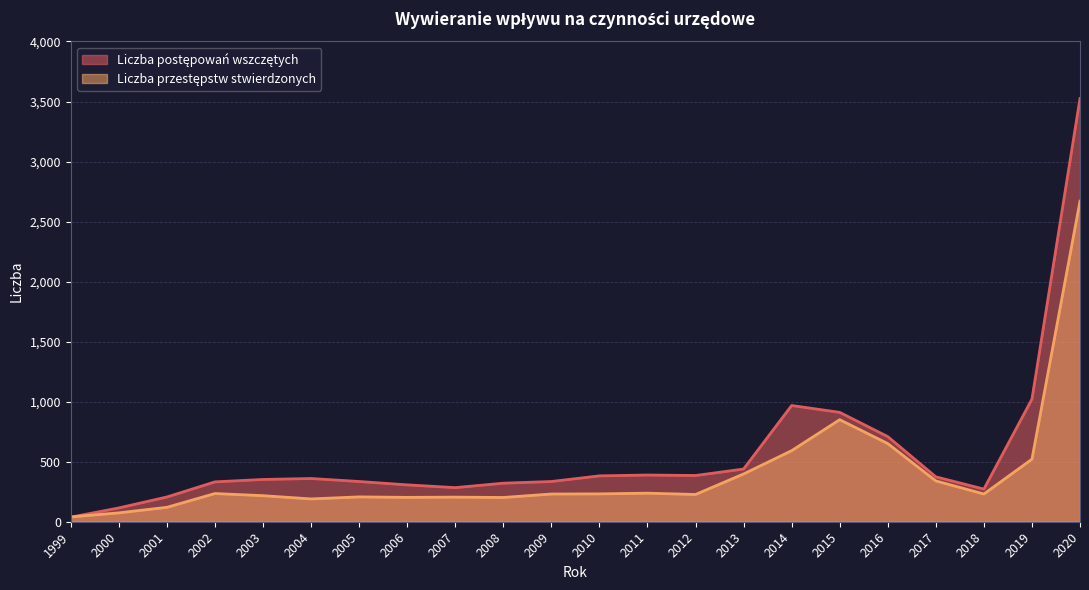

List the labels in order of Liczba postępowań wszczętych value, smallest first.

1999, 2000, 2001, 2018, 2007, 2006, 2008, 2002, 2005, 2009, 2003, 2004, 2017, 2010, 2012, 2011, 2013, 2016, 2015, 2014, 2019, 2020